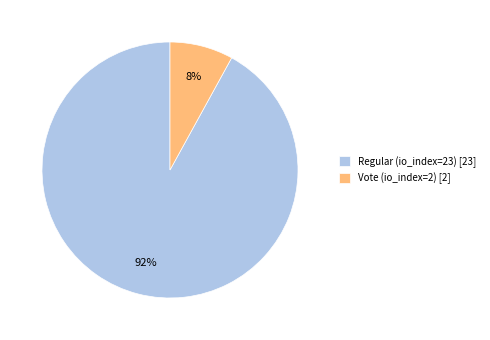

What percentage is the Vote (io_index=2) slice, to the nearest percent?

8%